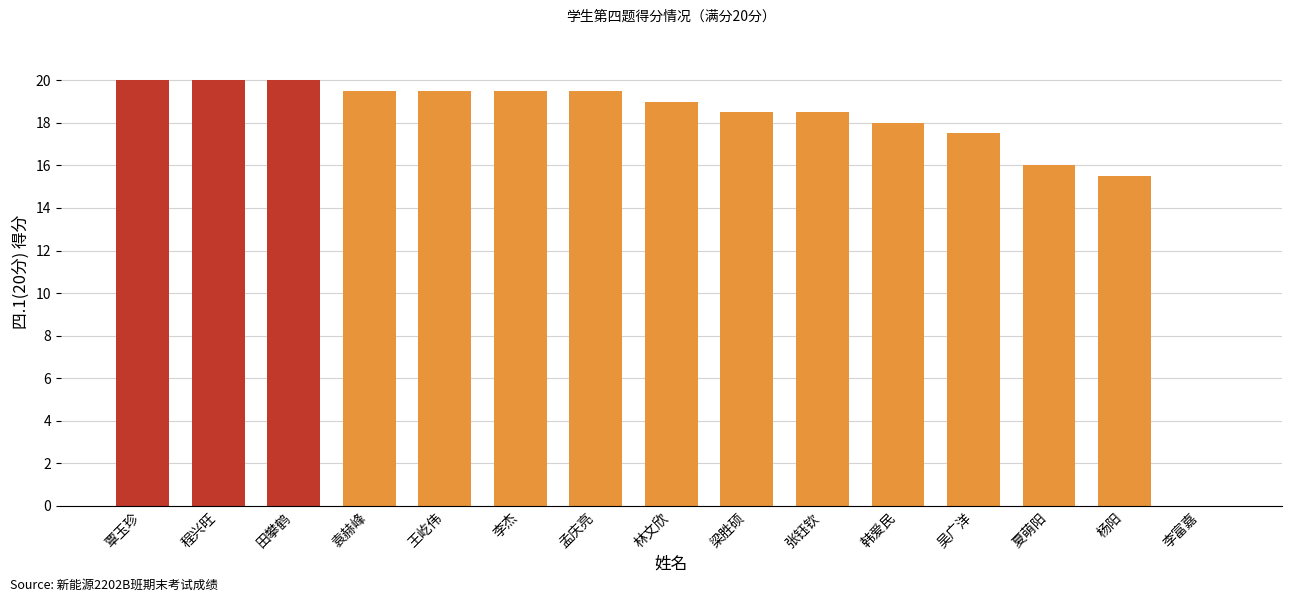

Where is the data nearest to the value 10?

杨阳